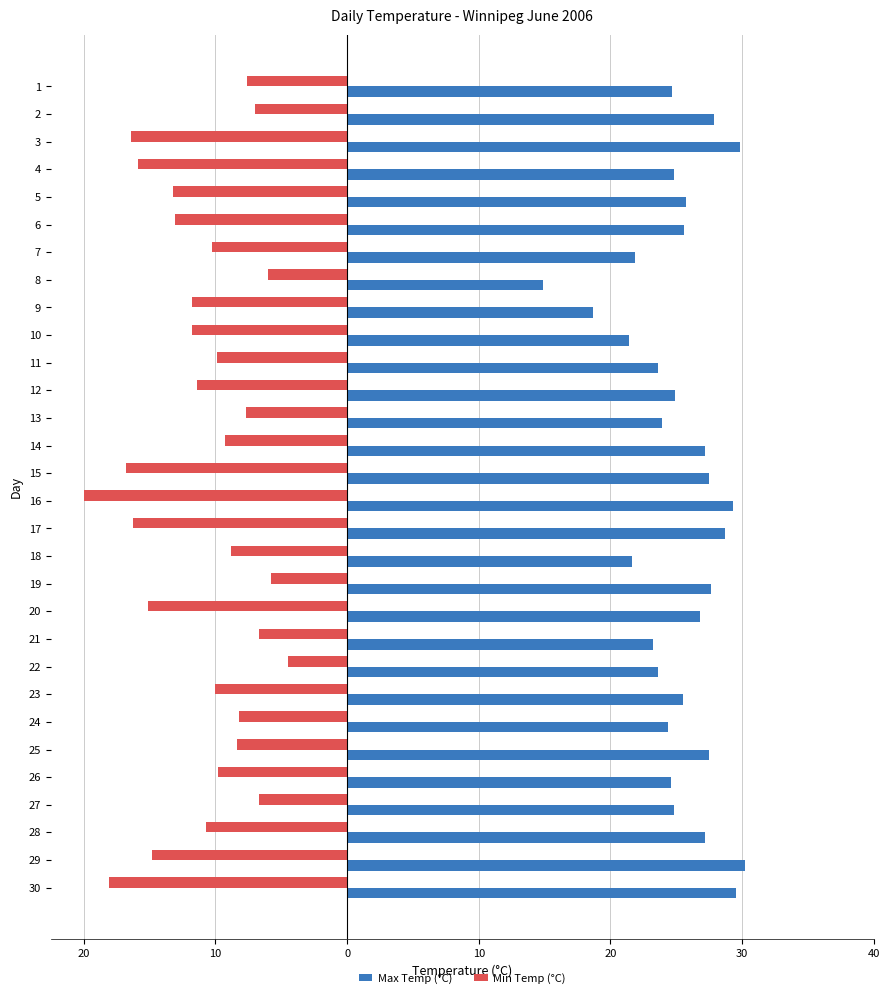

What is the difference between the maximum and minimum values in the Max Temp (°C) series?

15.3